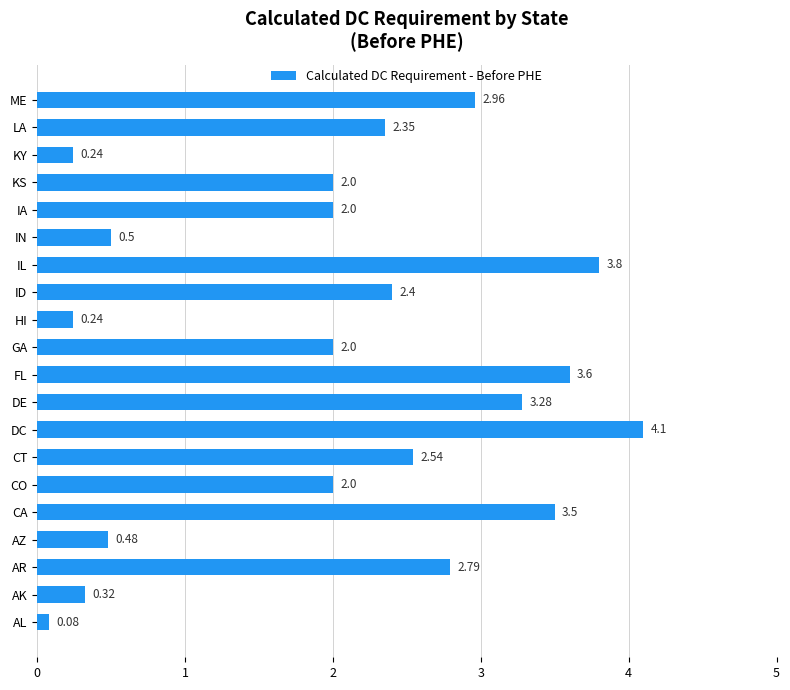

What is the average value?

2.1